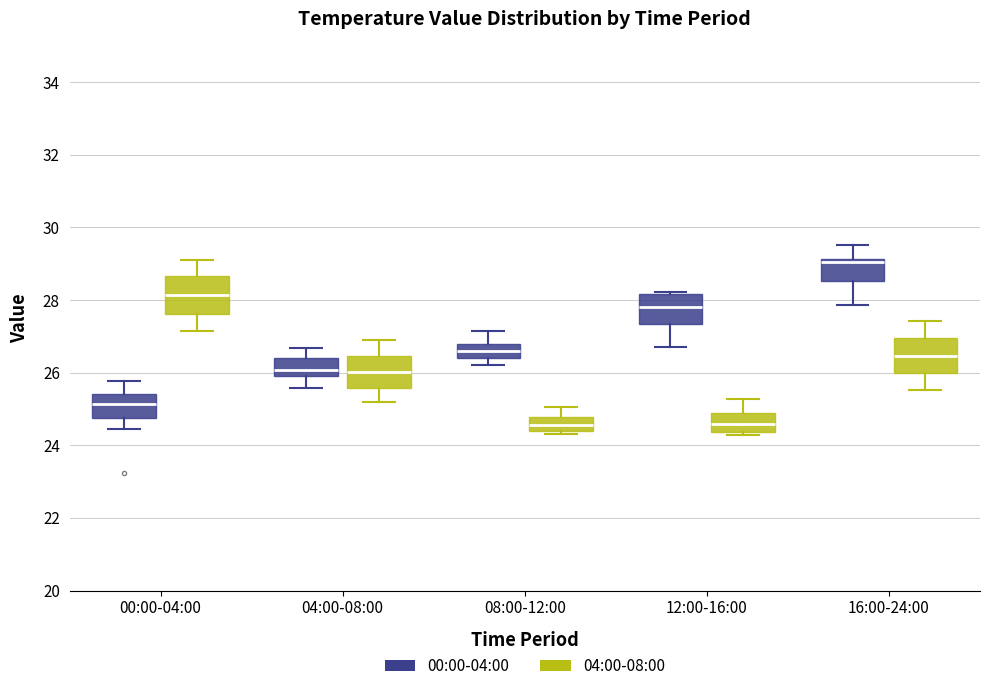

Where does the median line of the box for 12:00-16:00 (04:00-08:00) sit on the y-axis? The values are not printed on the chart, so give them approximately, as read against the axis.

24.6